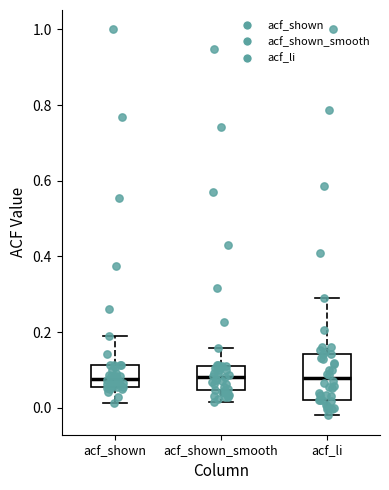

Reading left to right, read every box against the y-axis: the position of its median line, the range the box covers, and the ends of its whiskers. The values are not printed on the chart, so give them approximately, as read against the axis.

acf_shown: median 0.08, box 0.06 to 0.12, whiskers 0.02 to 0.20
acf_shown_smooth: median 0.08, box 0.04 to 0.12, whiskers 0.02 to 0.16
acf_li: median 0.08, box 0.02 to 0.14, whiskers -0.02 to 0.30